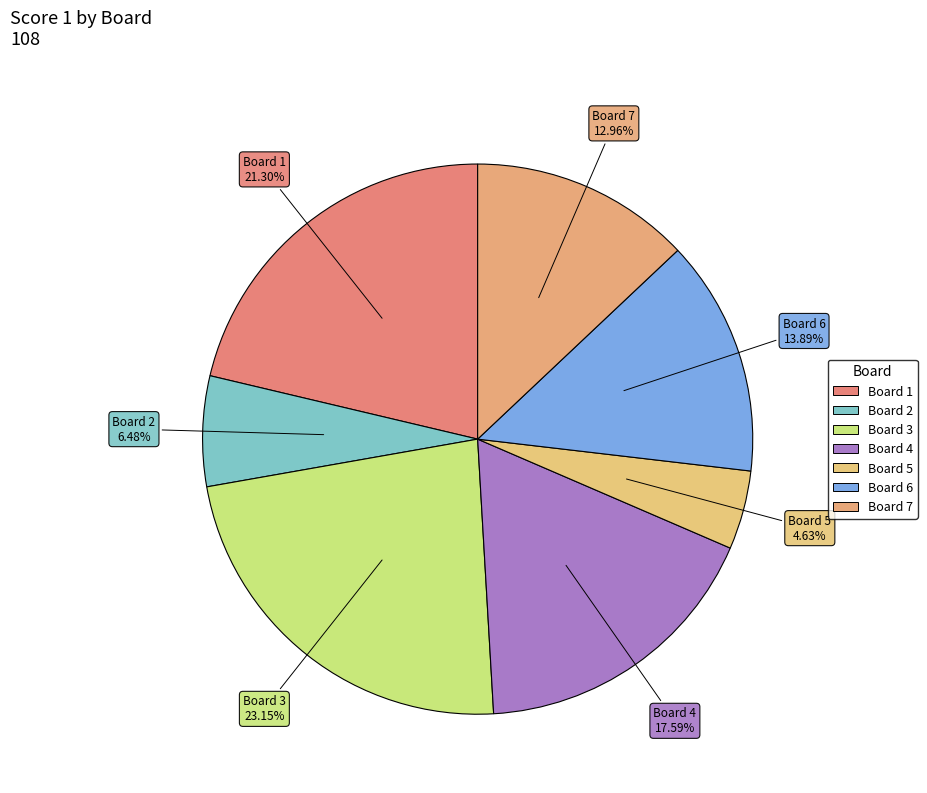

True or false: Board 2 accounts for 21% of the total.

False